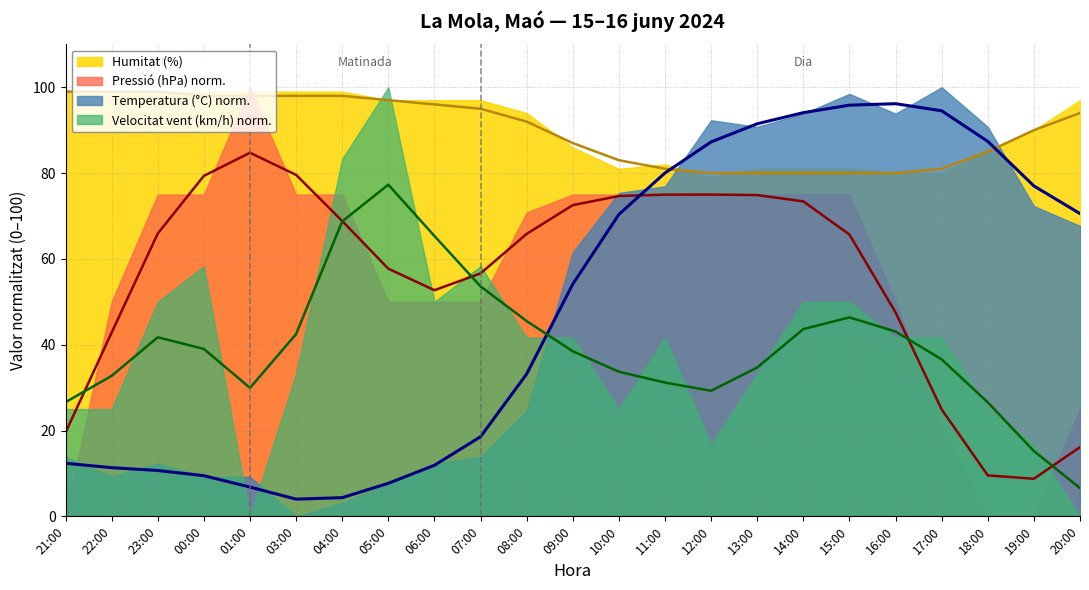

How many data points does each series have?

23